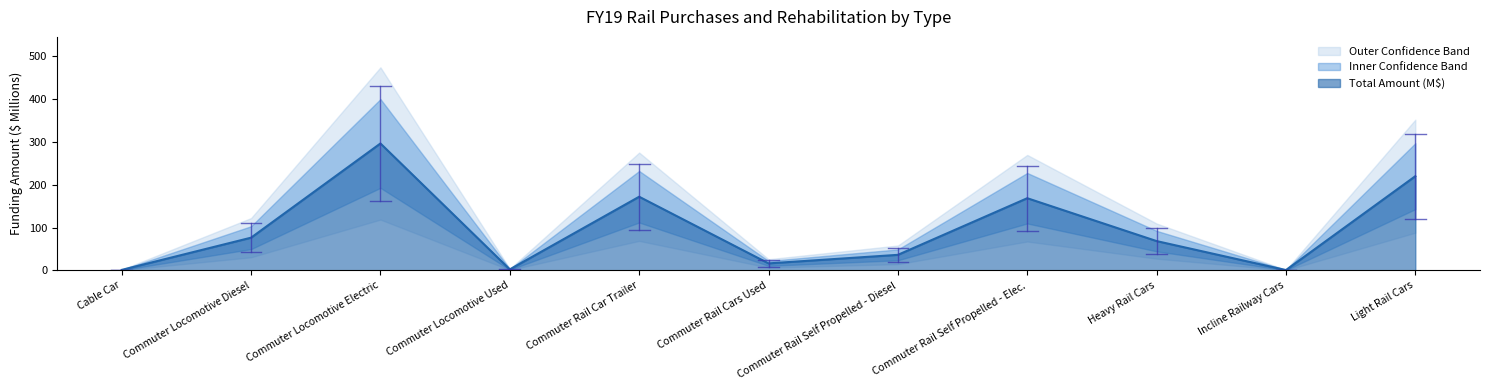

Reading left to right, extract all data points from this chart.

1.0	76.4	296.6	2.2	172.0	16.2	36.2	168.6	68.4	0.7	220.1